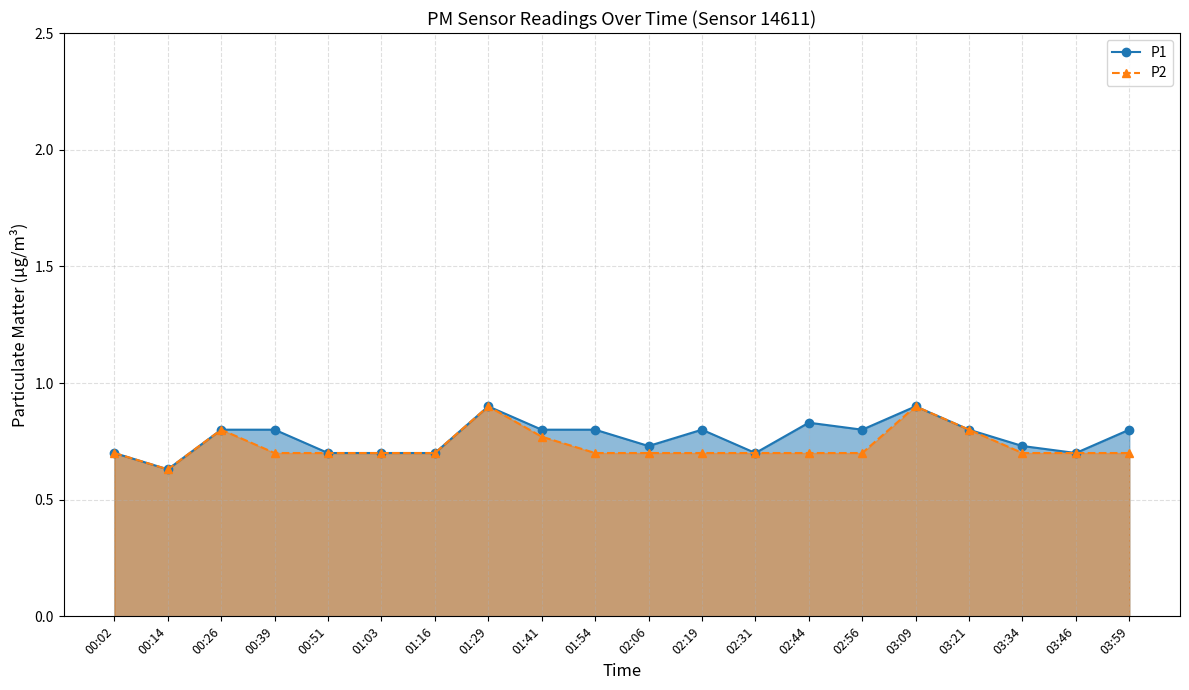

Between 02:56 and 03:21, which series saw the biggest shift?

P2